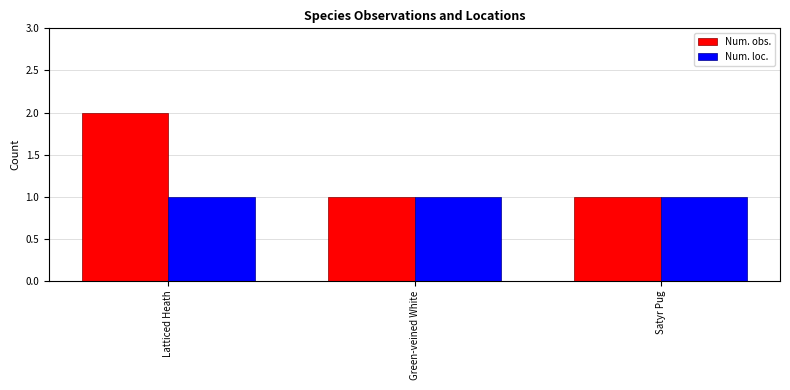

What is the greatest value displayed?

2